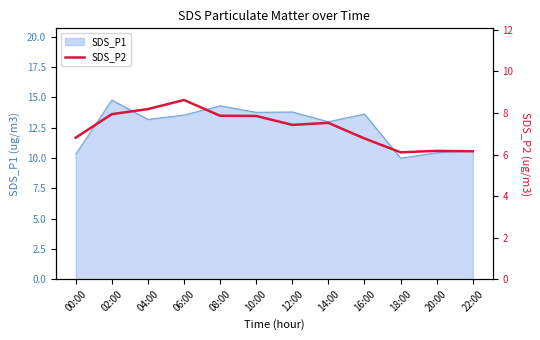

At which label does the data first exceed 7?

02:00